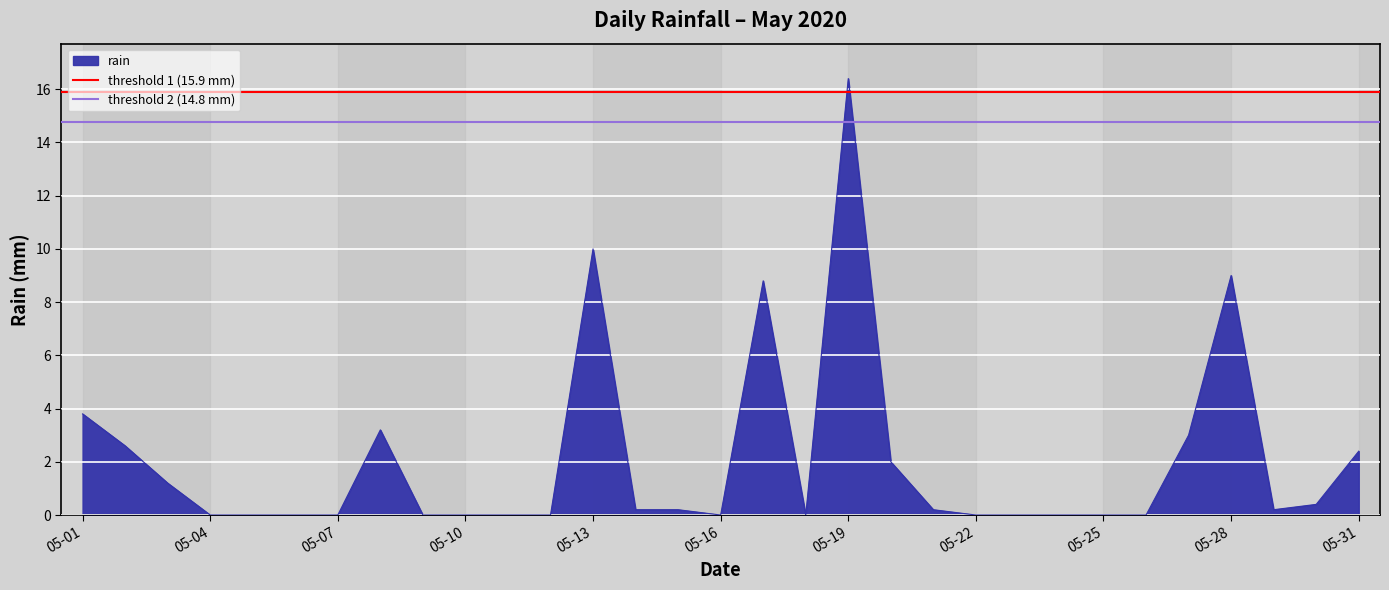

What is the approximate value of threshold 2 (14.8 mm) at 05-04?

14.8